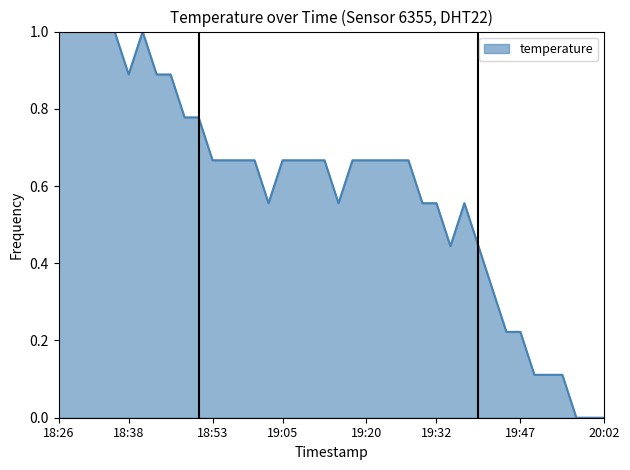

What is the greatest value displayed?

1.0